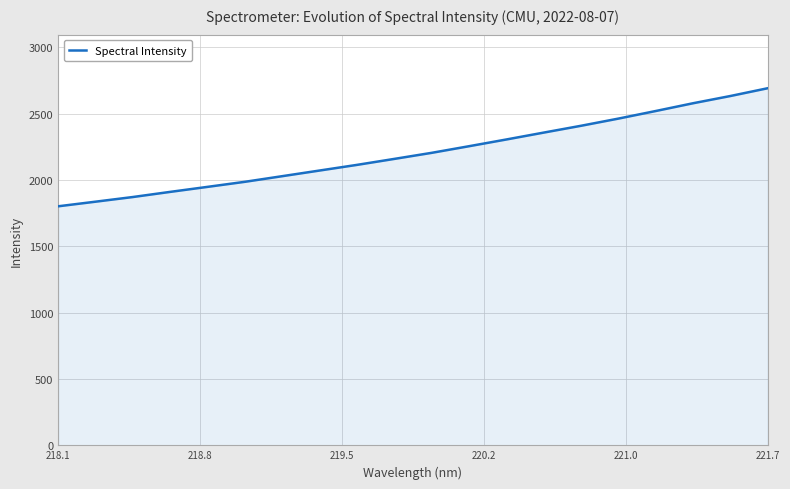

What is the greatest value displayed?

2693.0